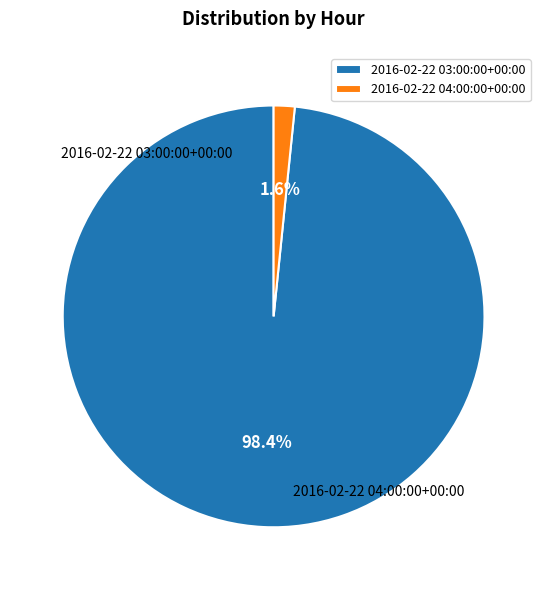

Which has a higher value, 2016-02-22 03:00:00+00:00 or 2016-02-22 04:00:00+00:00?

2016-02-22 03:00:00+00:00